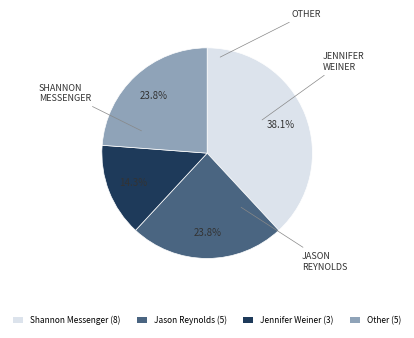

What is the ratio of the value at Other (5) to the value at Jennifer Weiner (3)?

1.7